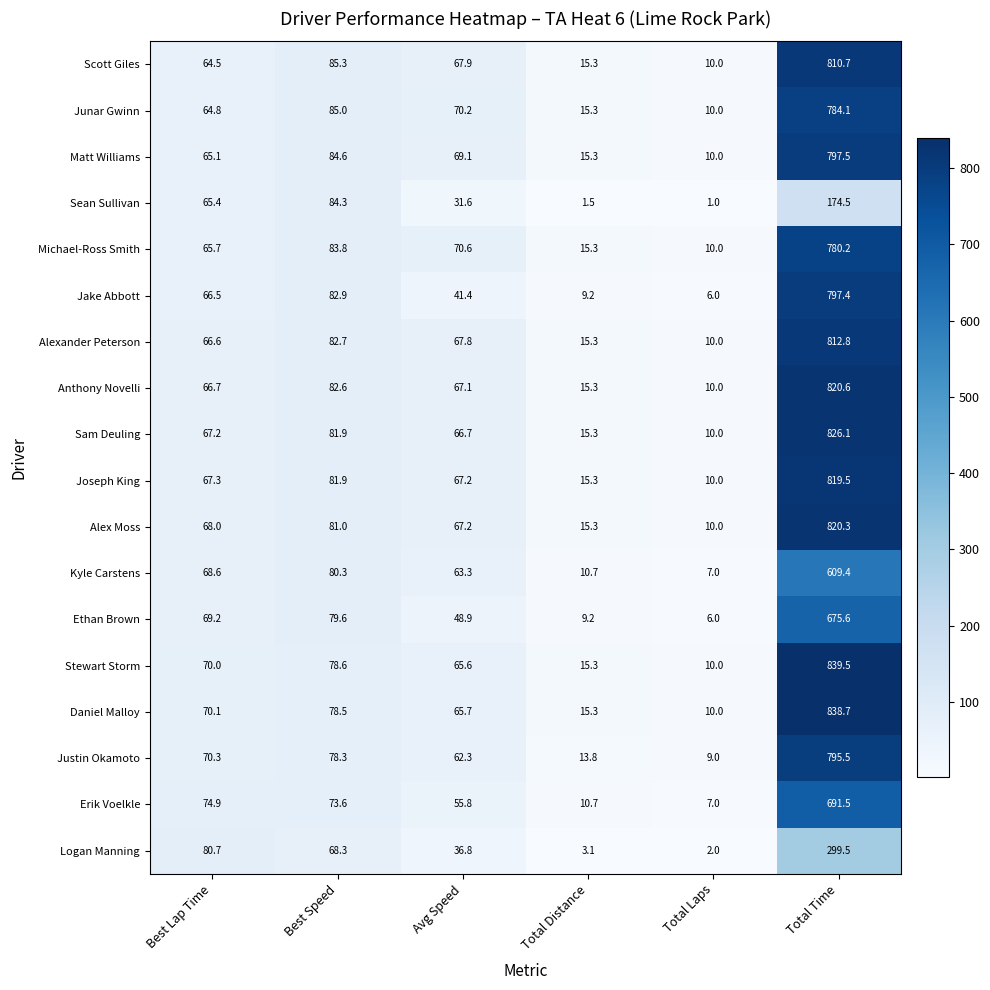

What is the difference between the highest and lowest values at Avg Speed?

39.0